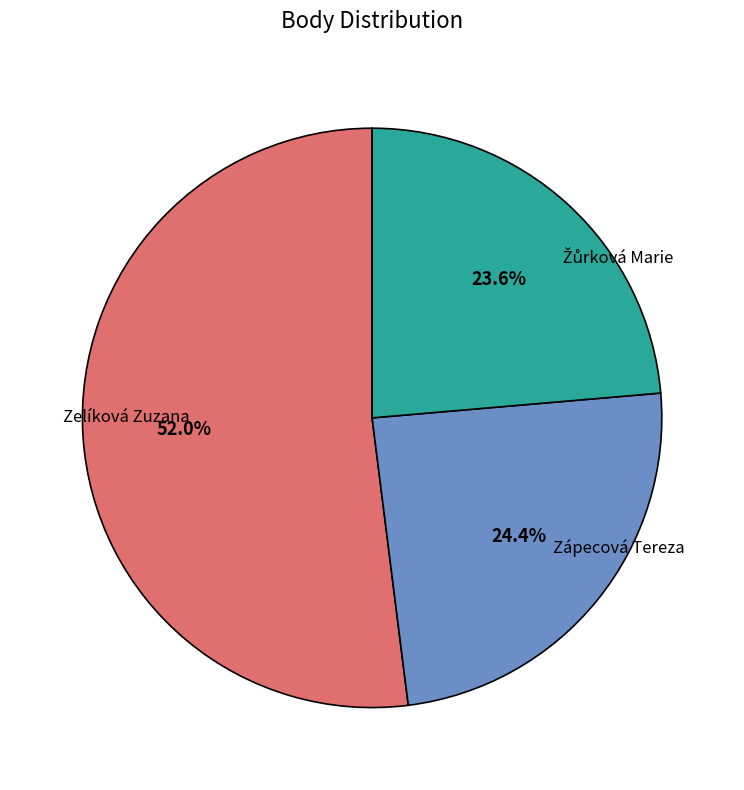

Which category has the biggest portion of the pie?

Zelíková Zuzana